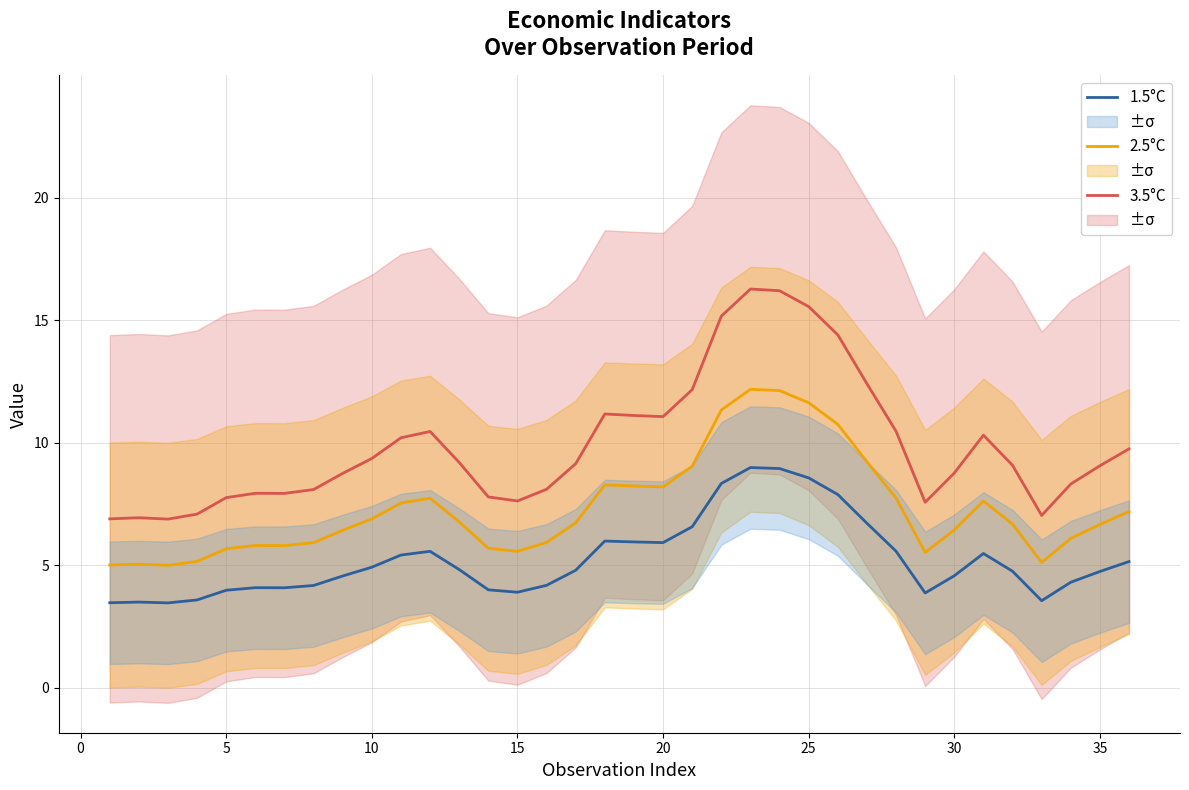

Is it true that 1.5°C equals 5.9 at 20?

True